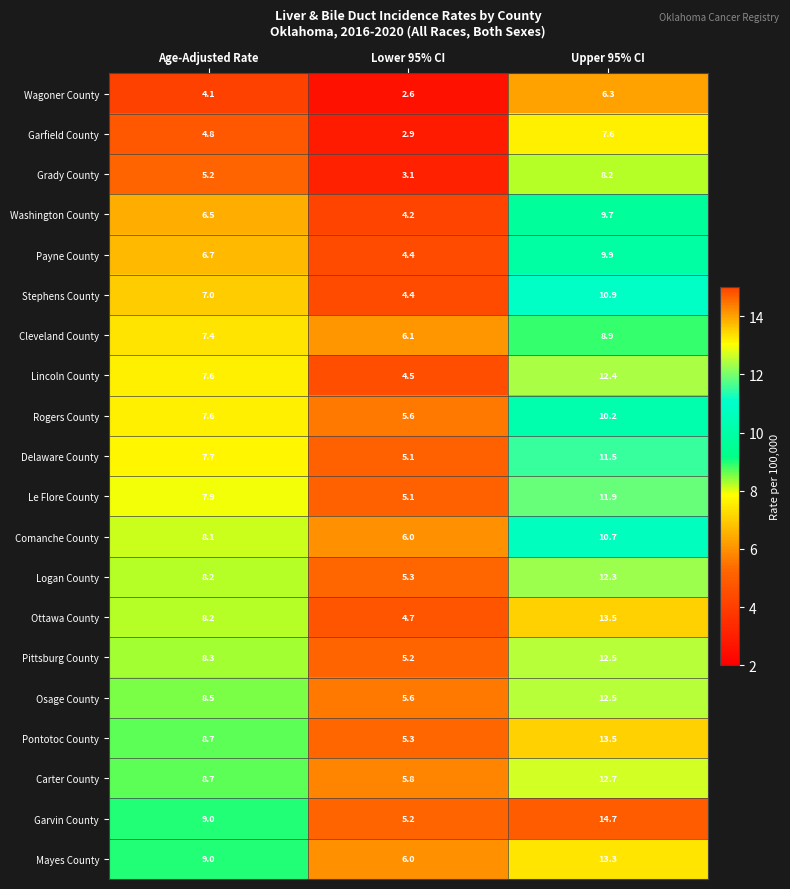

What is the difference between the highest and lowest values at Upper 95% CI?

8.4